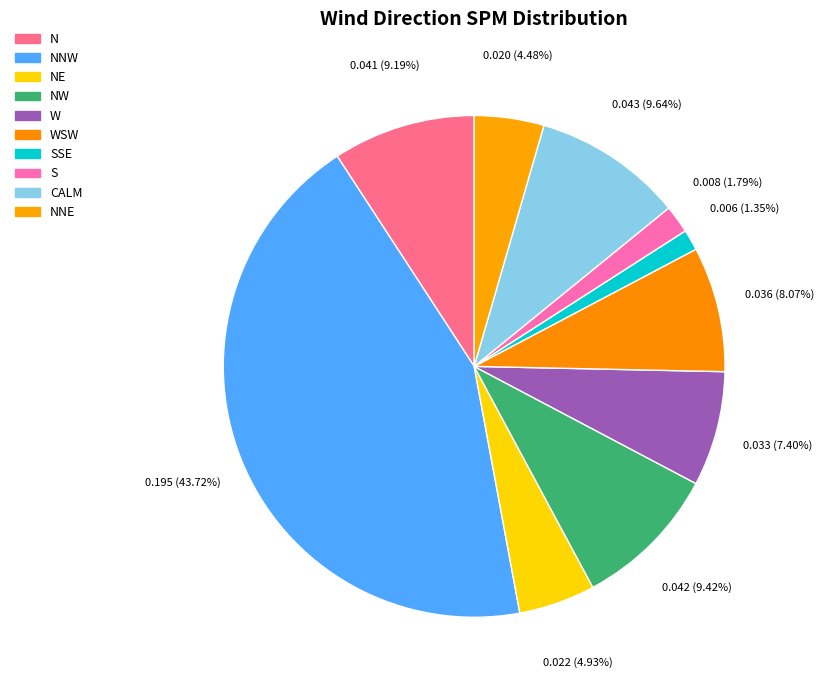

True or false: SSE accounts for 1% of the total.

True